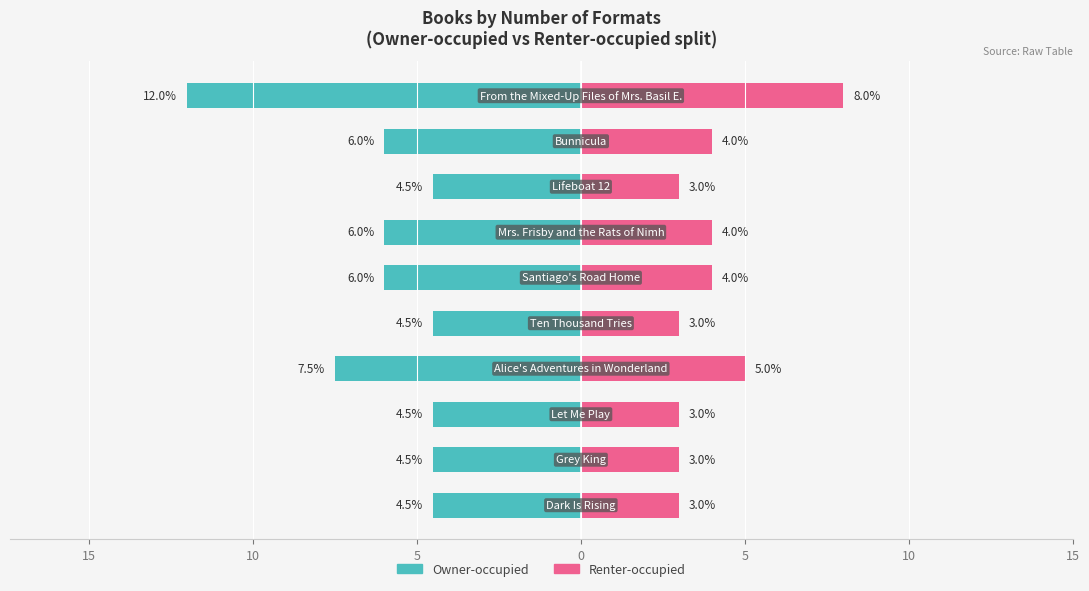

What is the average value of the Owner-occupied series?

-6.0